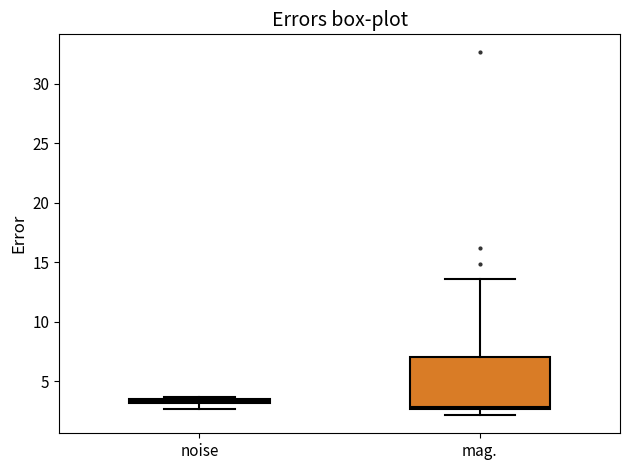

Which box is the tallest, from its lower edge to its upper edge?

mag.